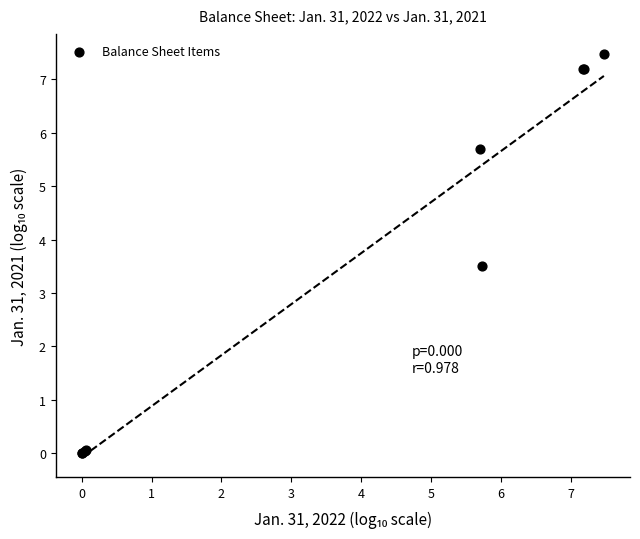

What Y value in the scatter plot is closest to 3?

3.5